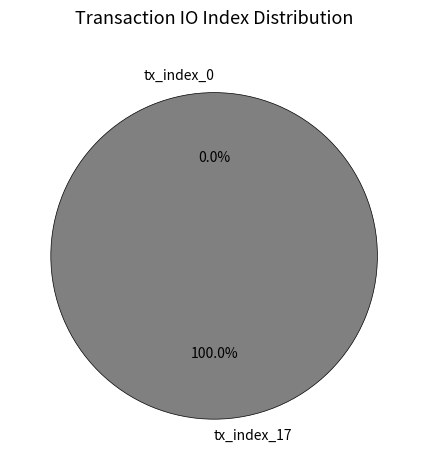

What is the majority slice?

tx_index_17